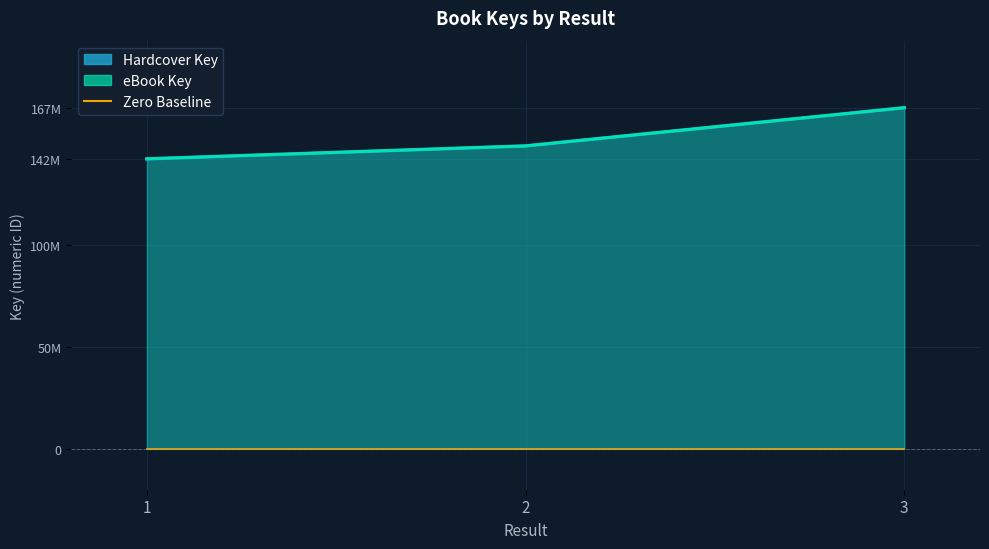

Count the Hardcover Key values in the range 142086167 to 167135421.

3